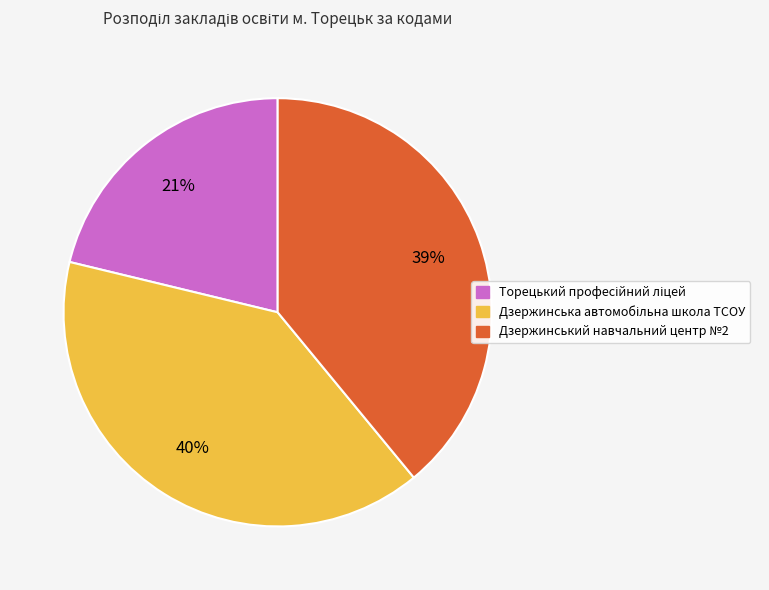

Does any single category account for the majority?

No